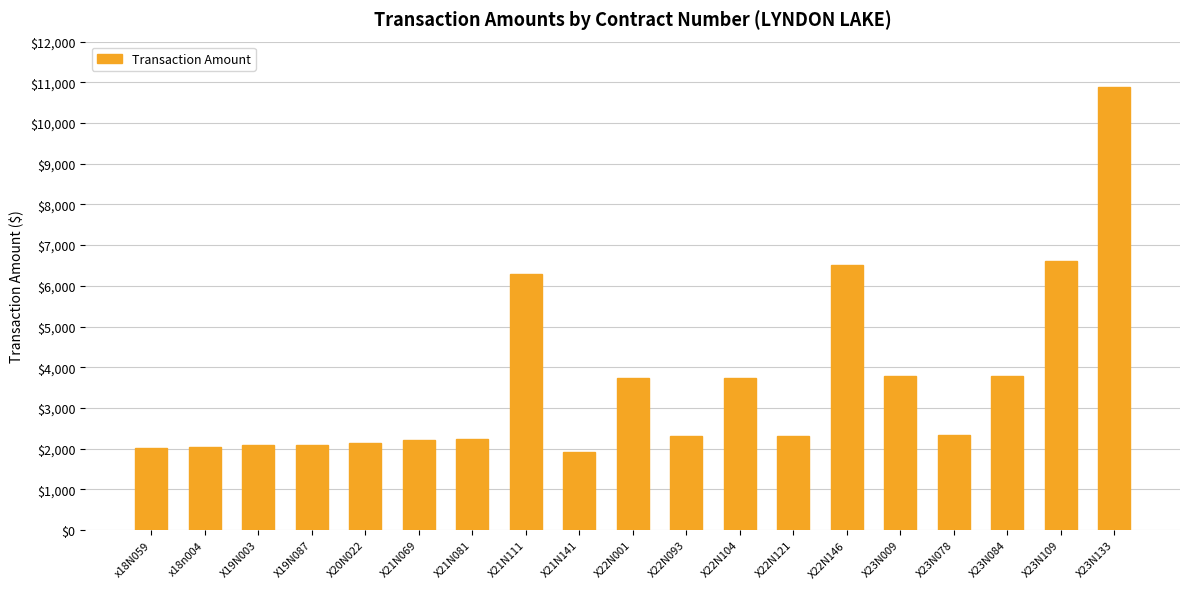

What is the label of the 14th bar from the right?

X21N069